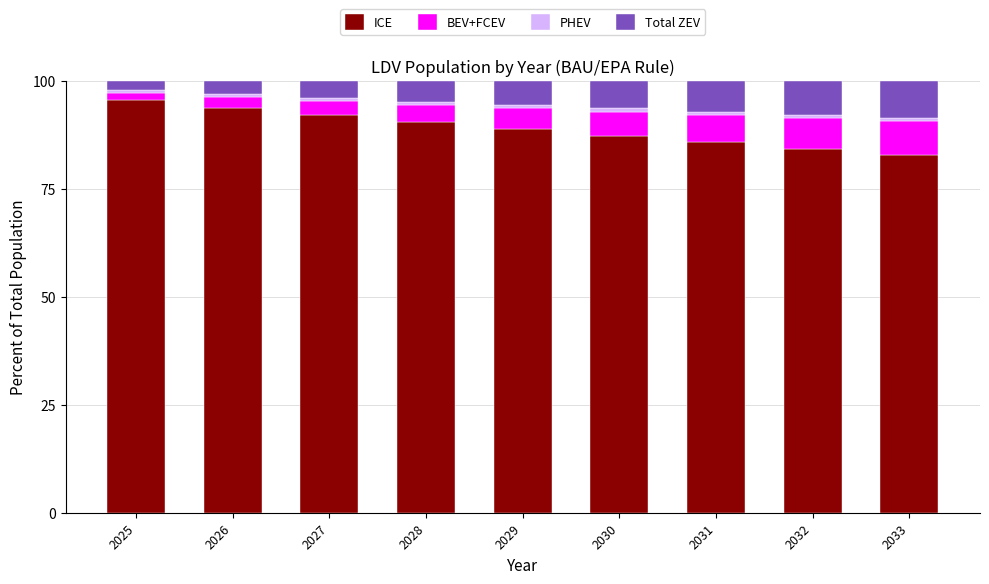

The value of ICE at 2032 is 133.3. True or false?

False